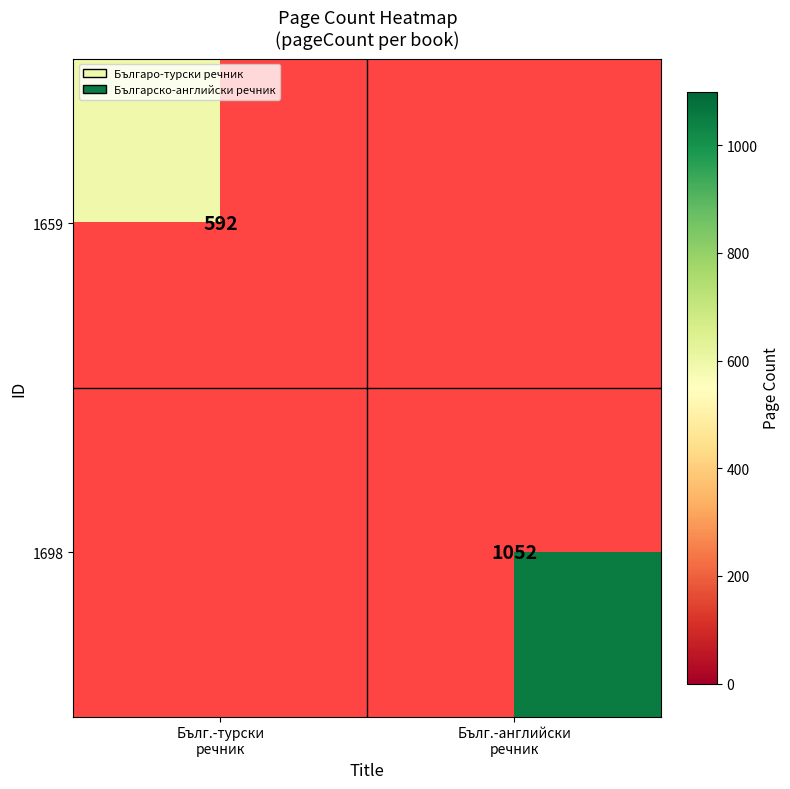

Read the 1659 value at Бълг.-турски речник.

592.0